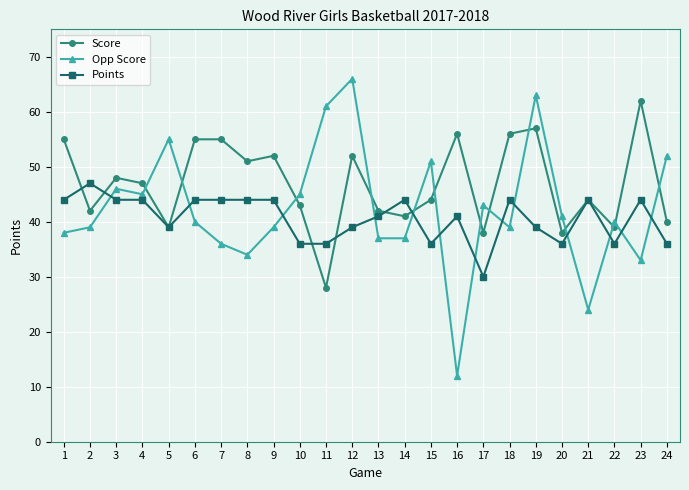

What are all the series names shown in the legend?

Score, Opp Score, Points